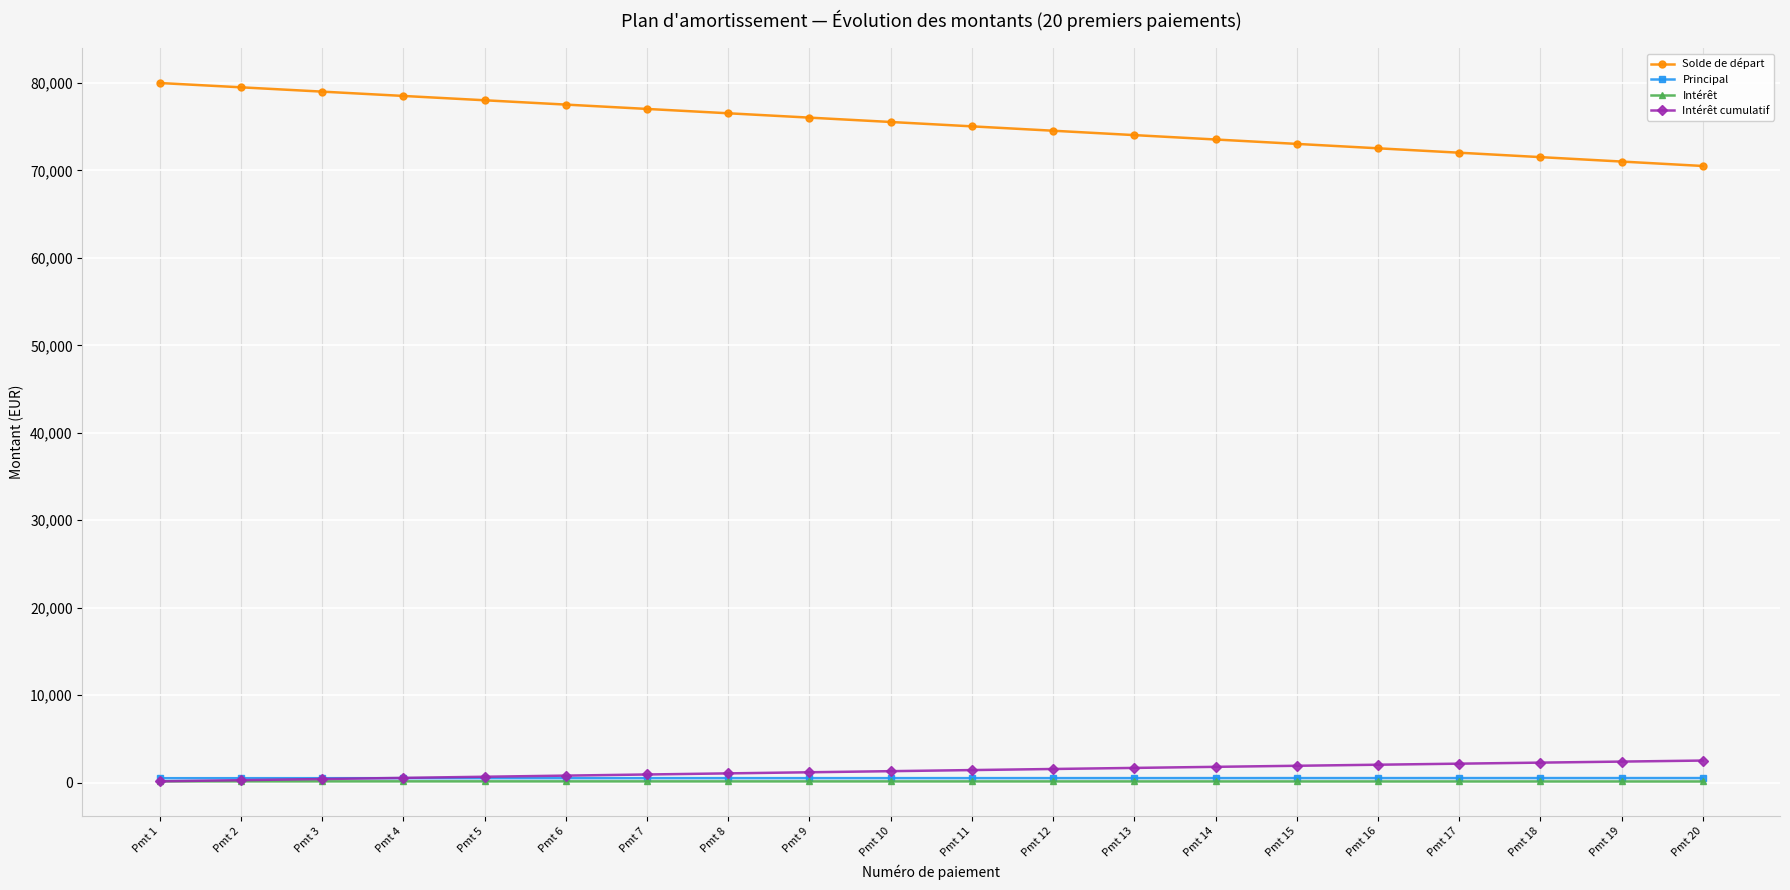

Which series has the widest spread of values?

Solde de départ